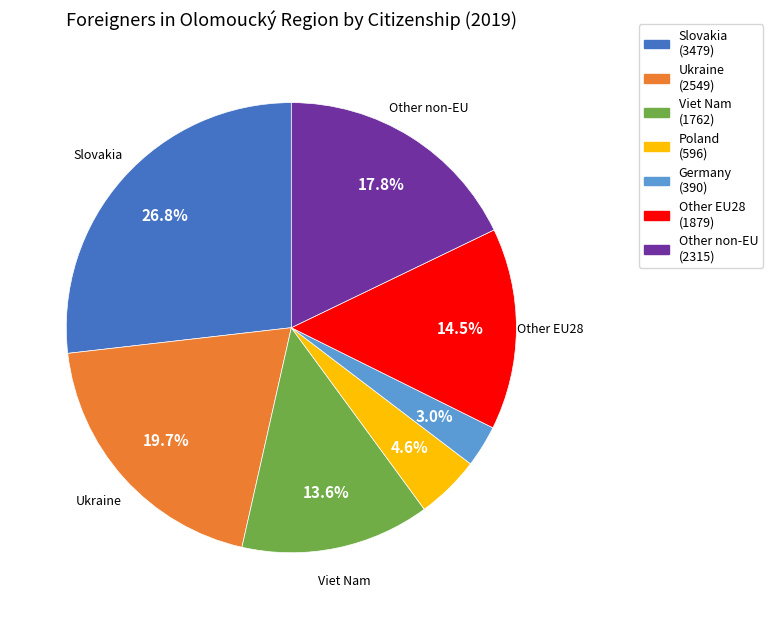

How many slices are in this pie chart?

7